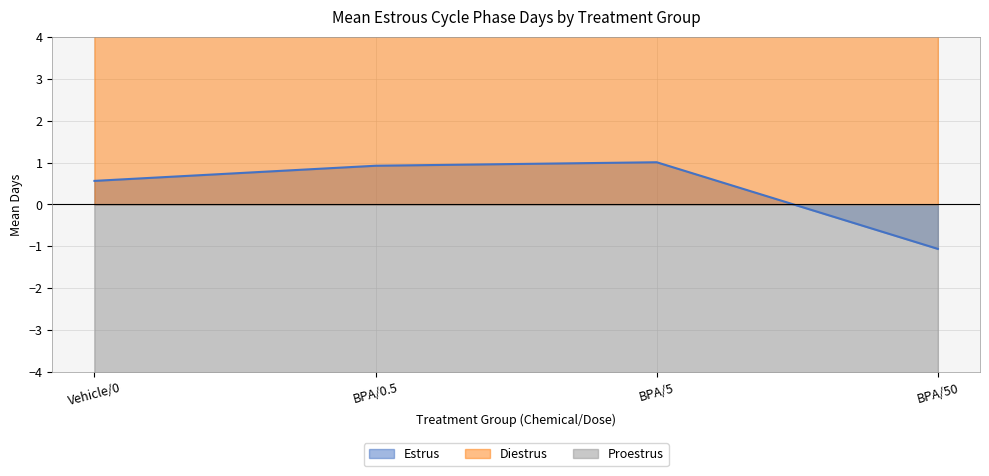

What is the label of the 1st point from the left?

Vehicle/0